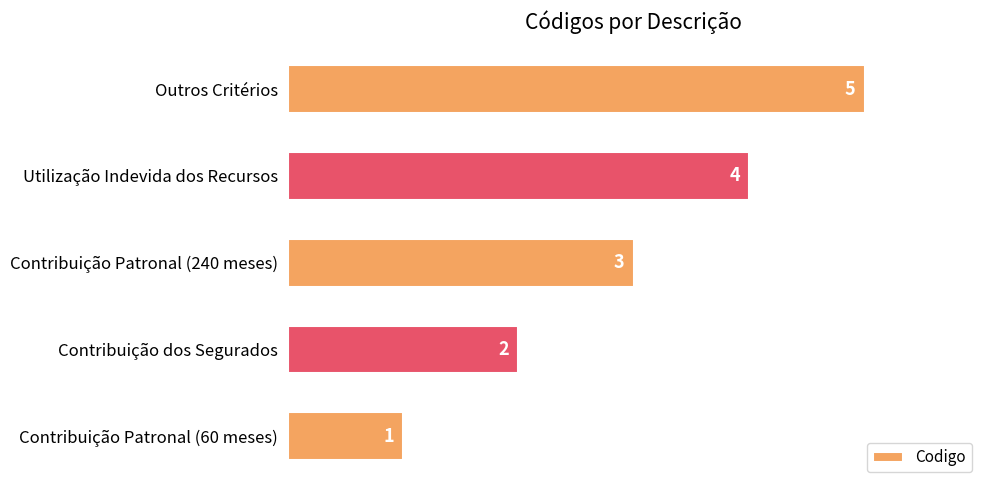

The chart shows a value of 3 at Contribuição Patronal (240 meses). True or false?

True